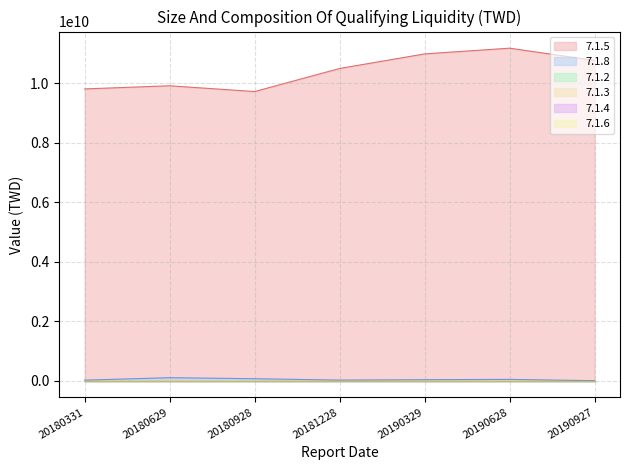

How many lines are shown in the chart?

6